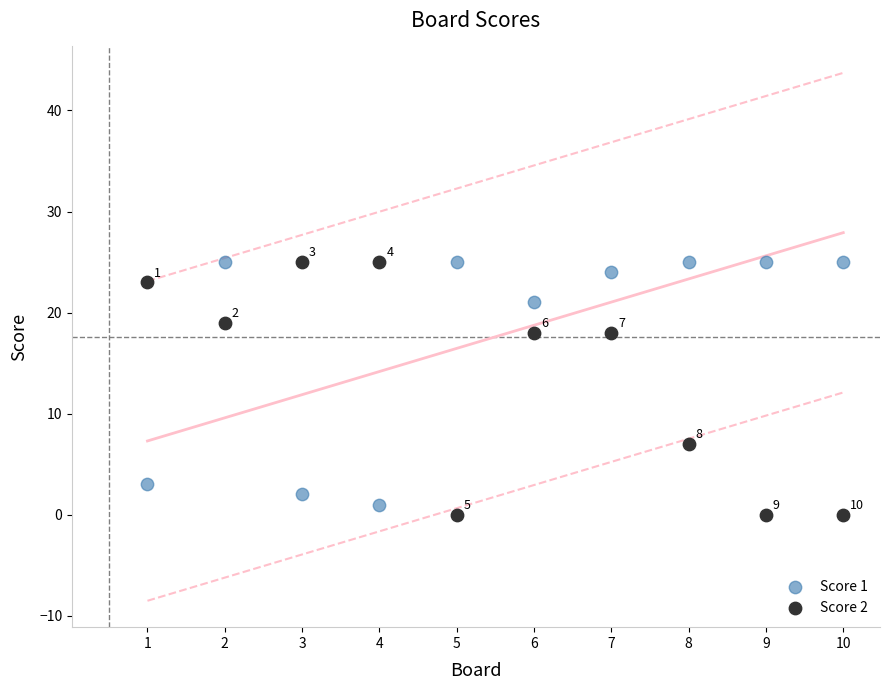

In the Score 2 series, what Y value is closest to 12?

7